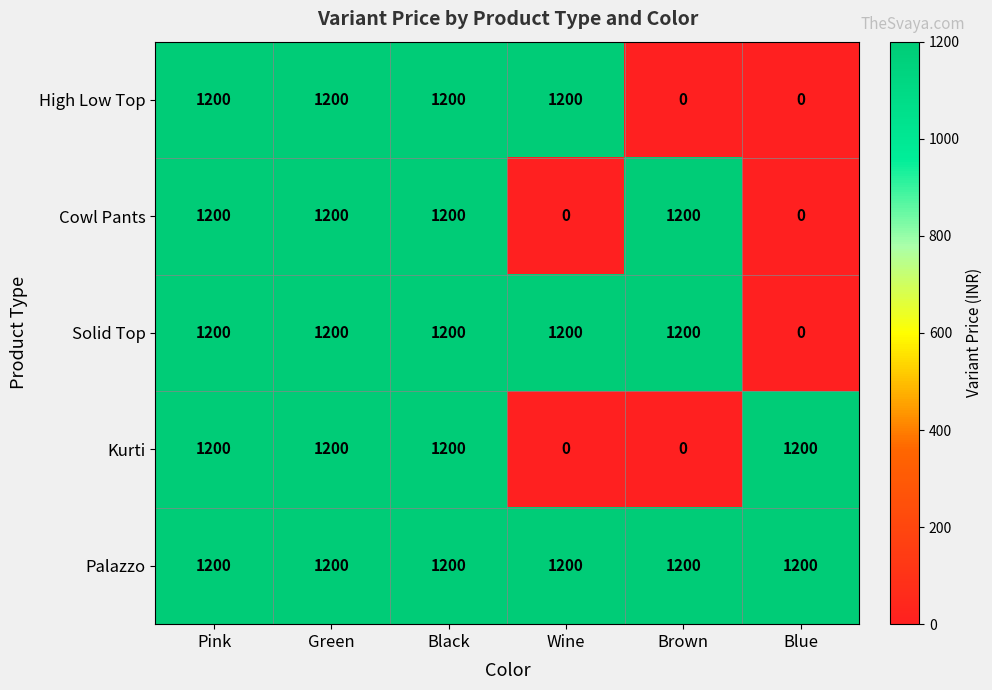

The value of High Low Top at Blue is -815. True or false?

False